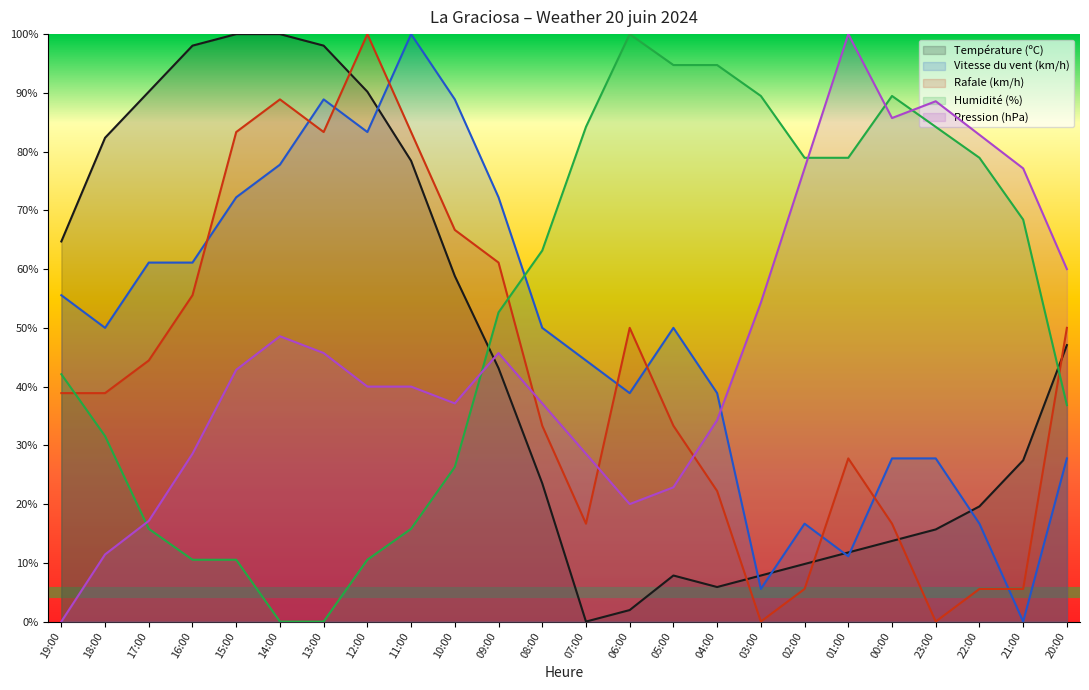

Where is Température (ºC) nearest to the value 50?

20:00